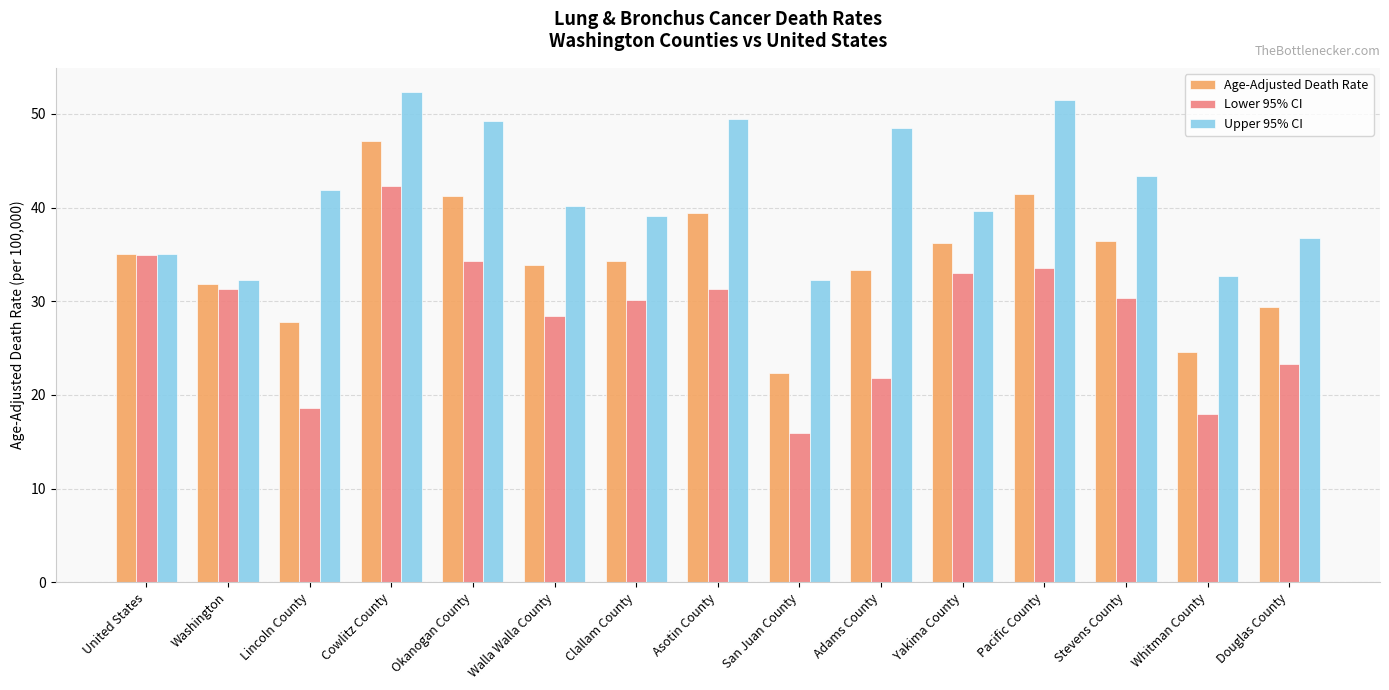

What is the value of the Age-Adjusted Death Rate bar at the 9th from the left?

22.3